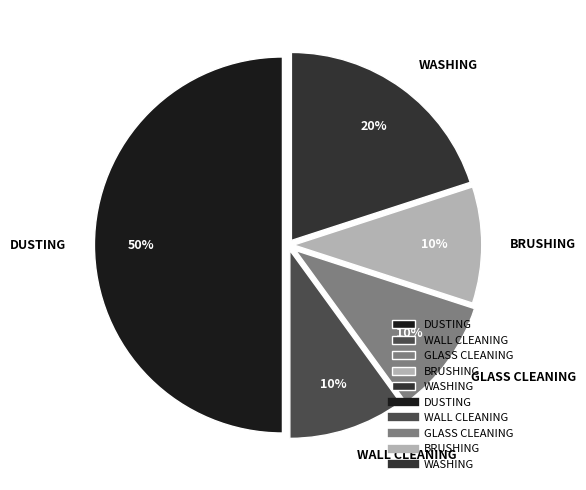

Count the number of slices in the pie.

5